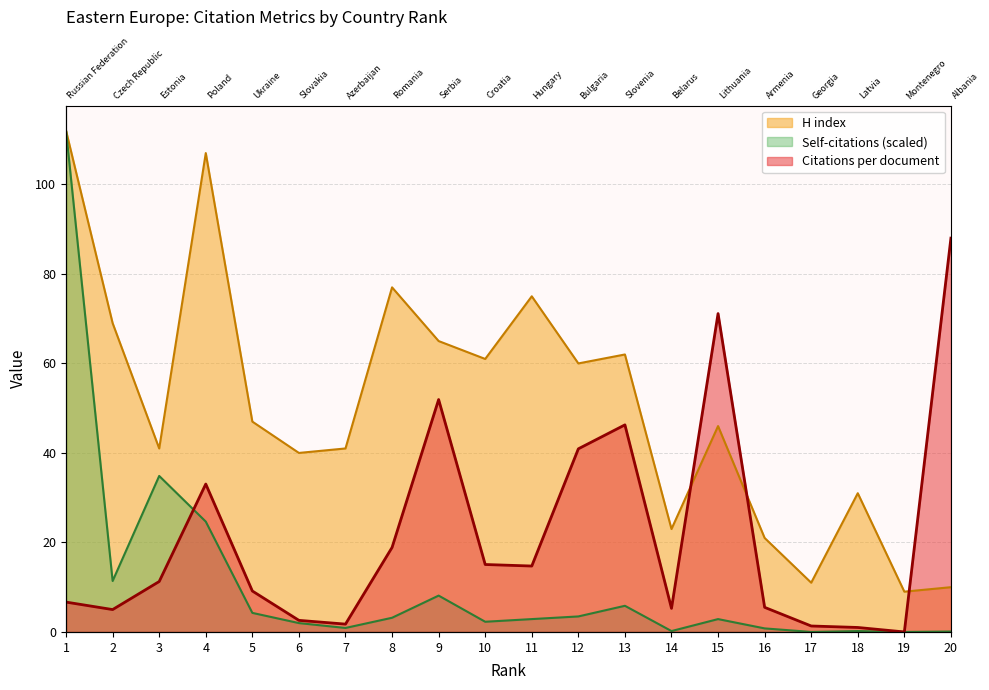

At which category does H index reach its first local valley?

3